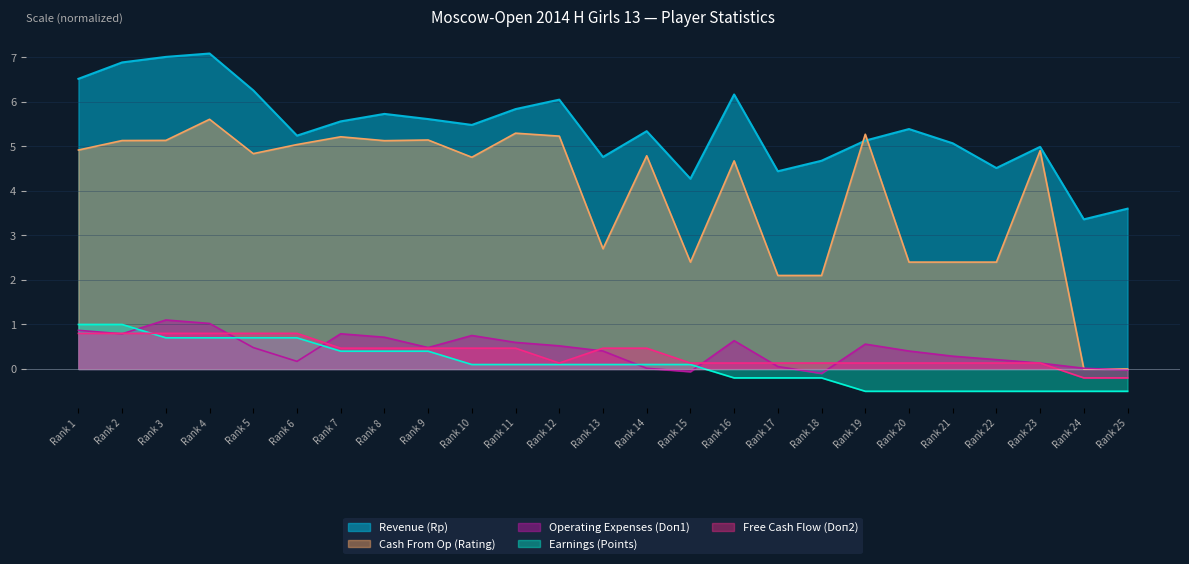

At how many categories does at least one series exceed 4?

23